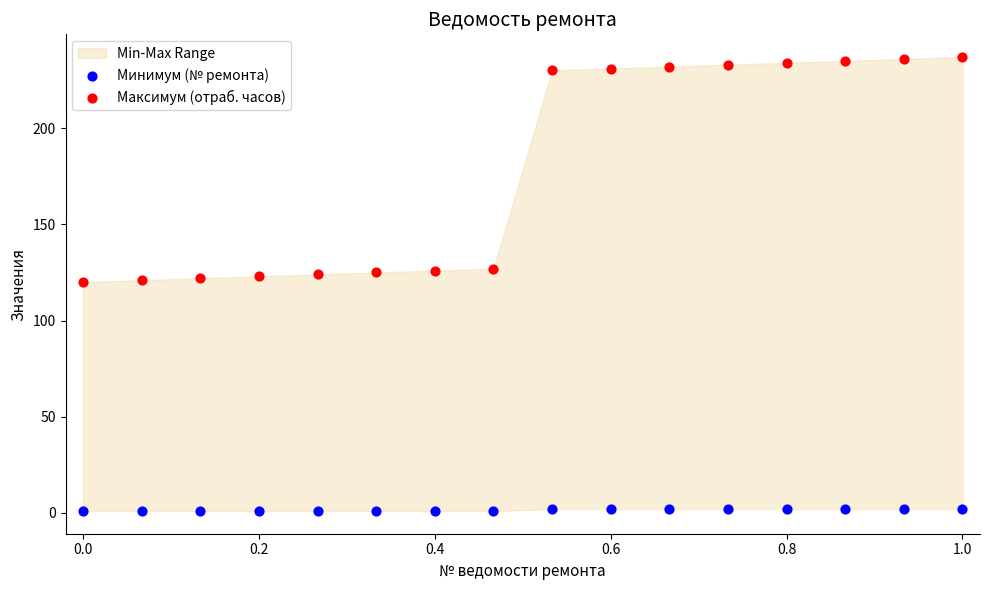

Which series contains the highest Y value?

Максимум (отраб. часов)